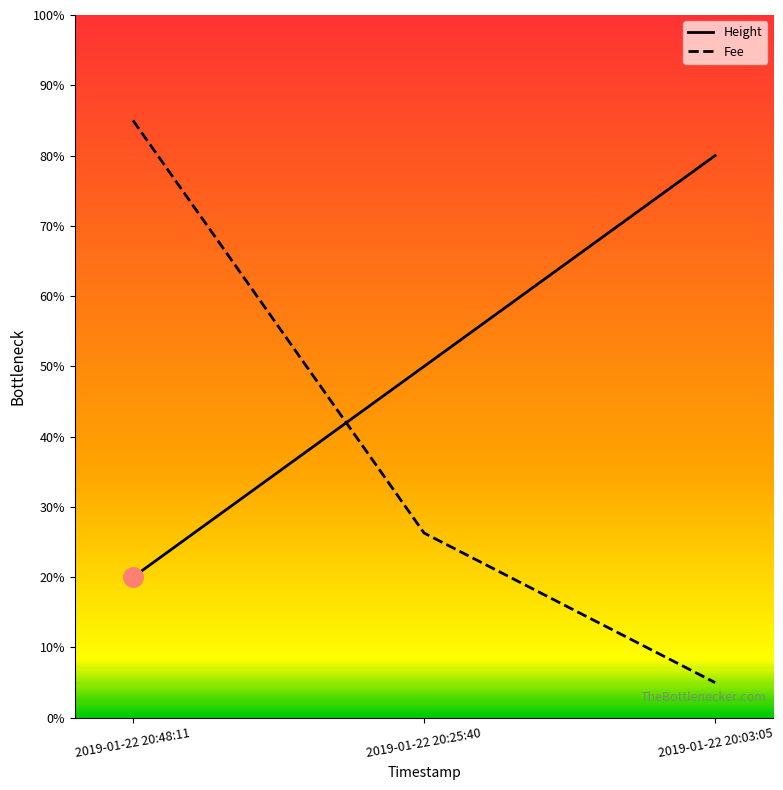

What is the difference between the maximum and minimum values in the Height series?

60.0